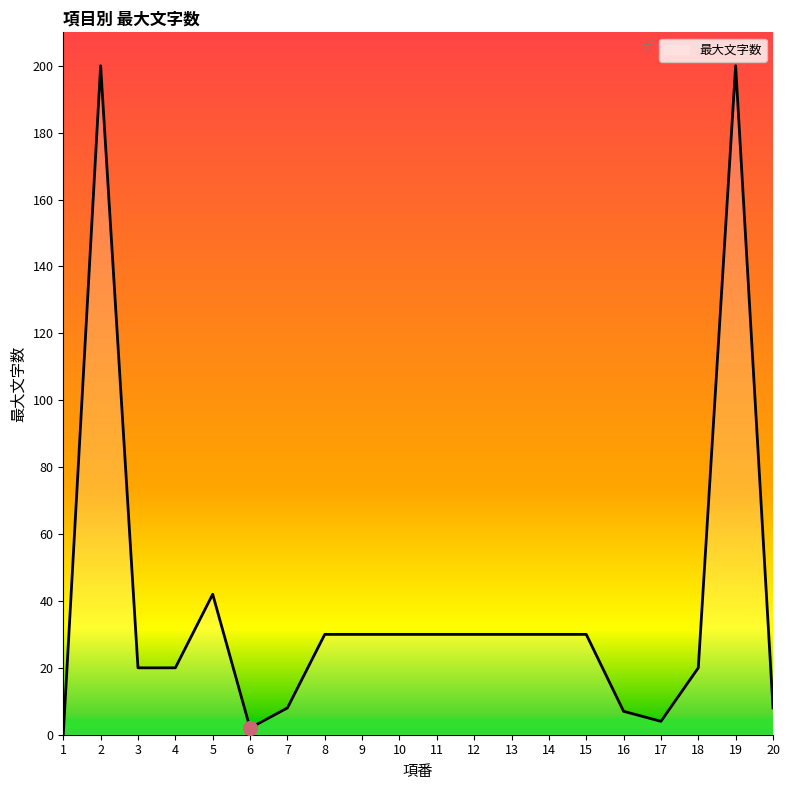

True or false: the data shows 2 at 6.

True